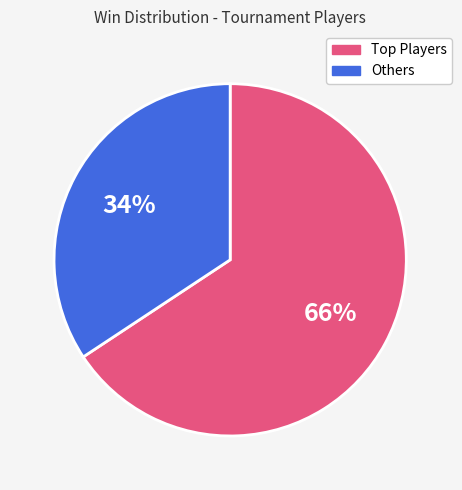

To the nearest percent, what is the average slice percentage?

50%